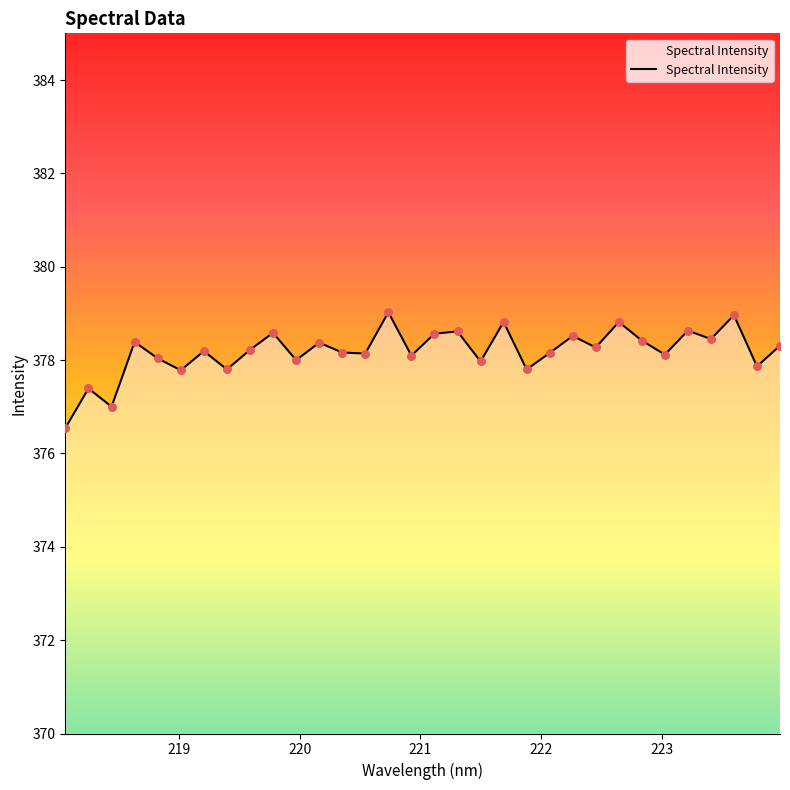

What is the maximum value shown in the chart?

379.0